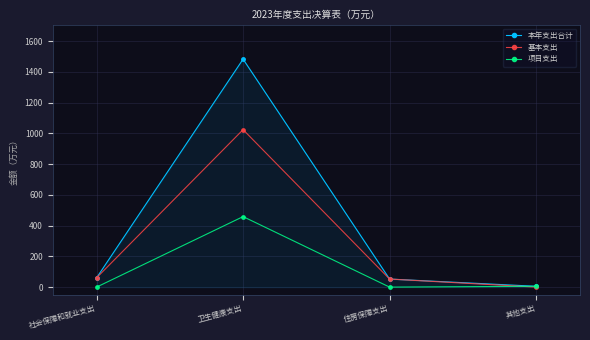

What is the sum of all 项目支出 values?

464.1